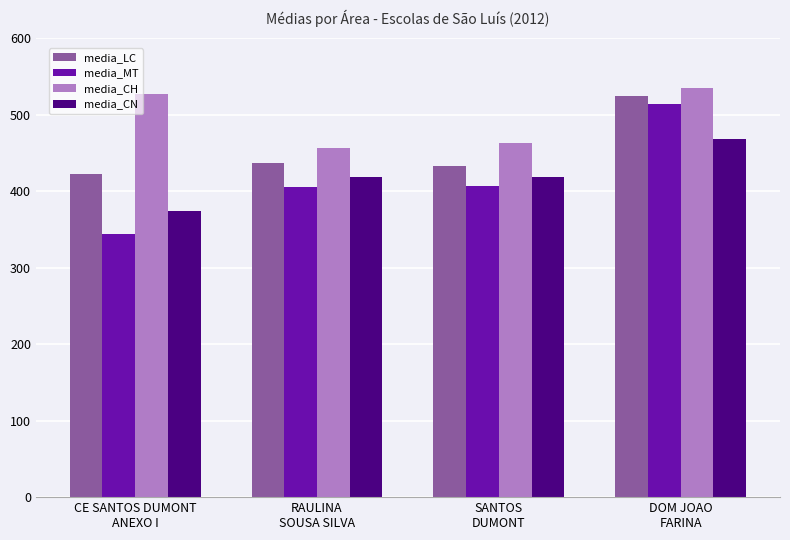

At RAULINA
SOUSA SILVA, list the series in order from smallest to largest.

media_MT, media_CN, media_LC, media_CH